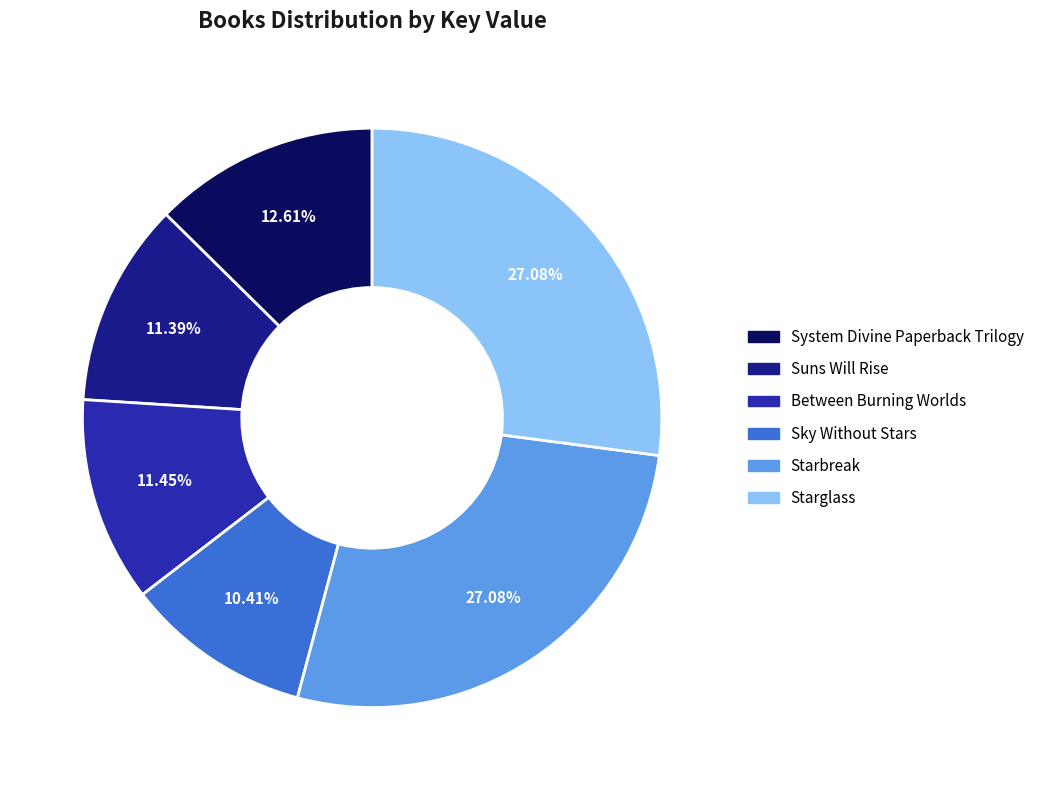

To the nearest percent, what is the difference between the largest and smallest slice percentages?

17%